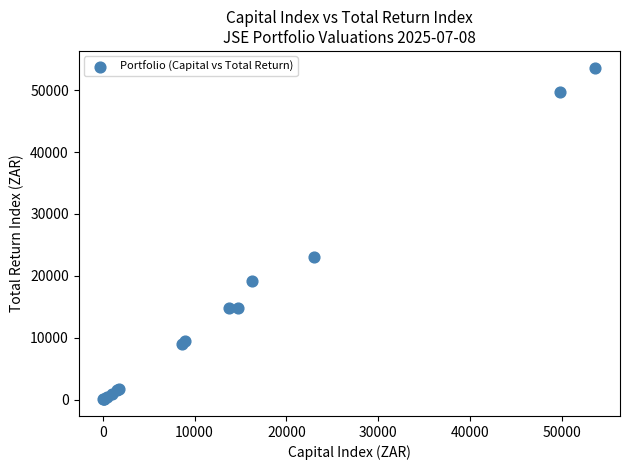

What Y value in the scatter plot is closest to 26848?

23038.2